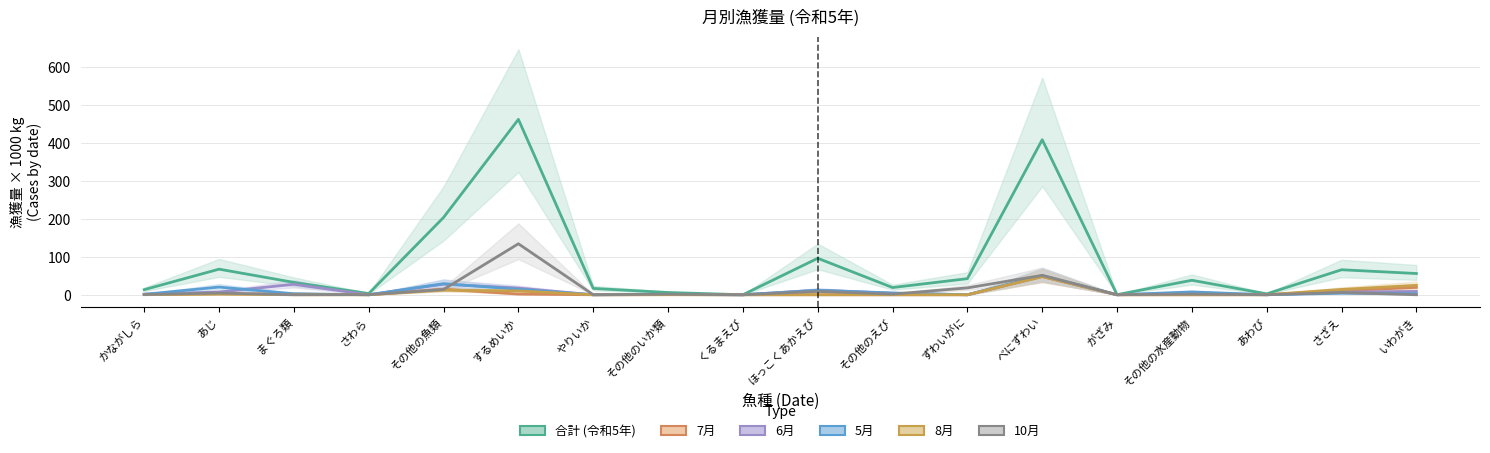

How many intersections are there between 7月 and 6月?

3